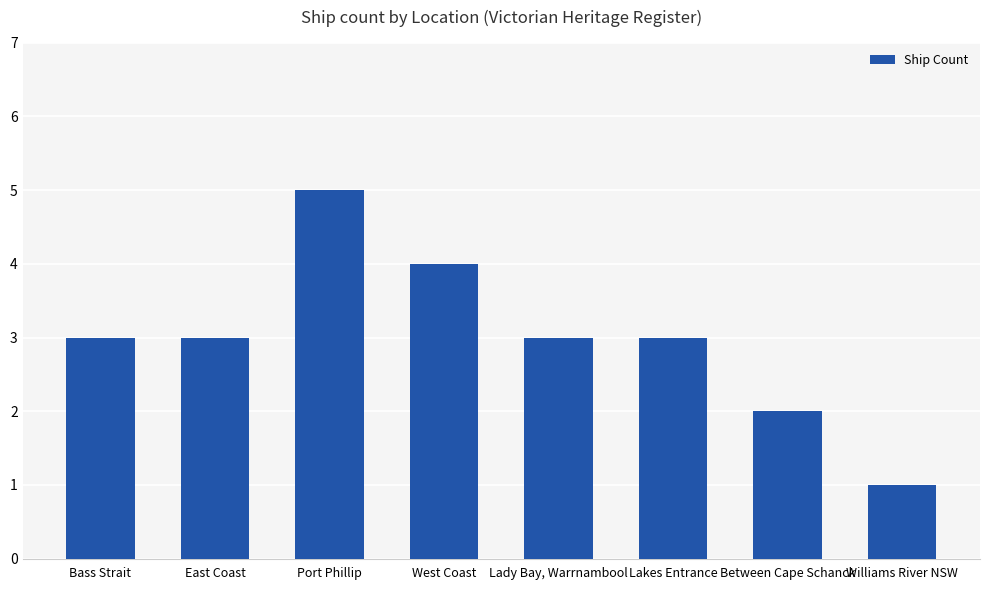

What is the label of the 5th bar from the right?

West Coast